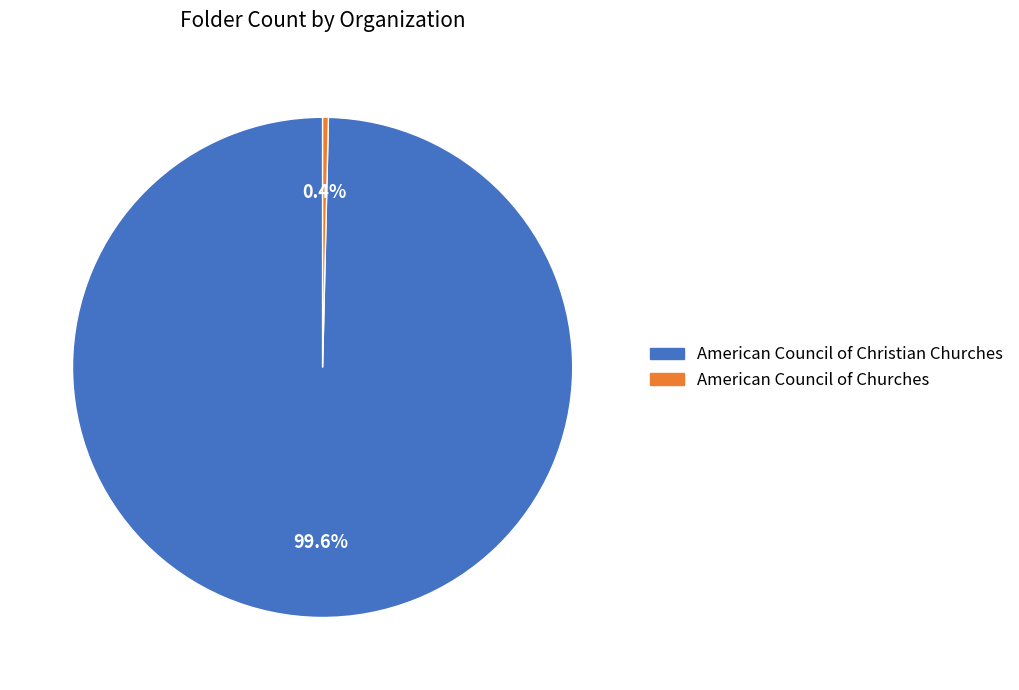

To the nearest percent, what is the difference between the American Council of Christian Churches and American Council of Churches slice percentages?

99%